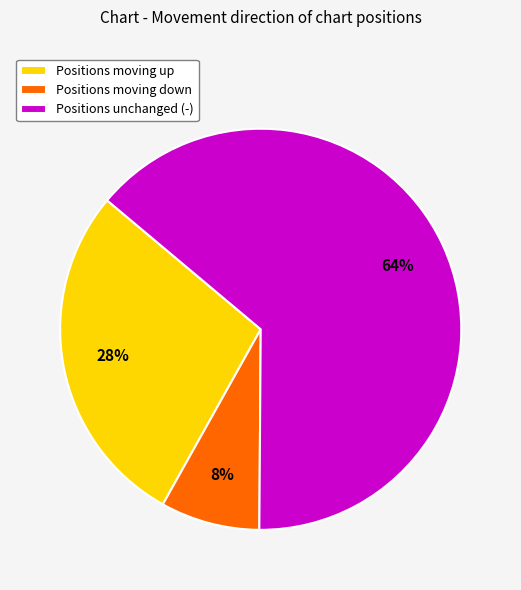

Combined, do Positions unchanged (-) and Positions moving up account for over 50%?

Yes